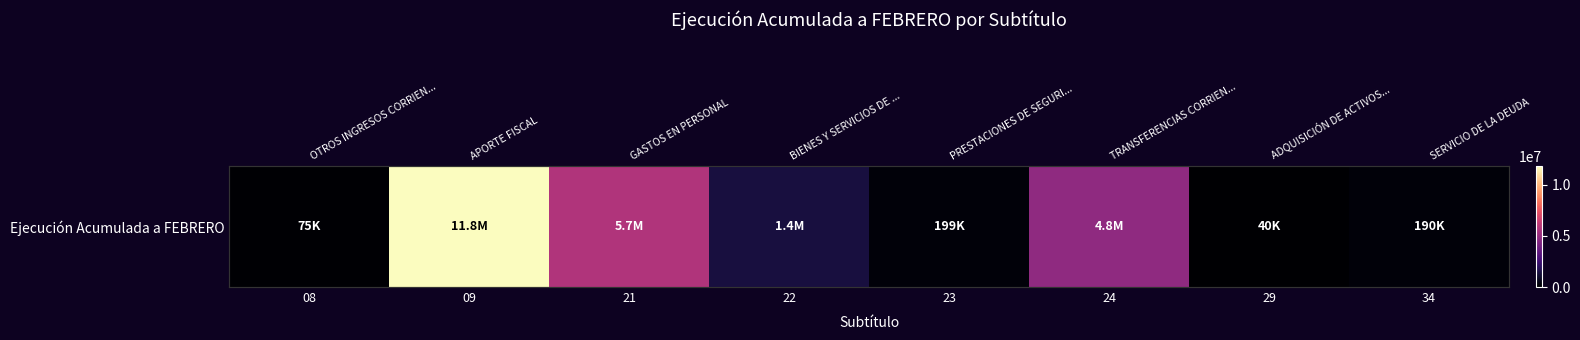

True or false: the data shows 199302 at 23.

True